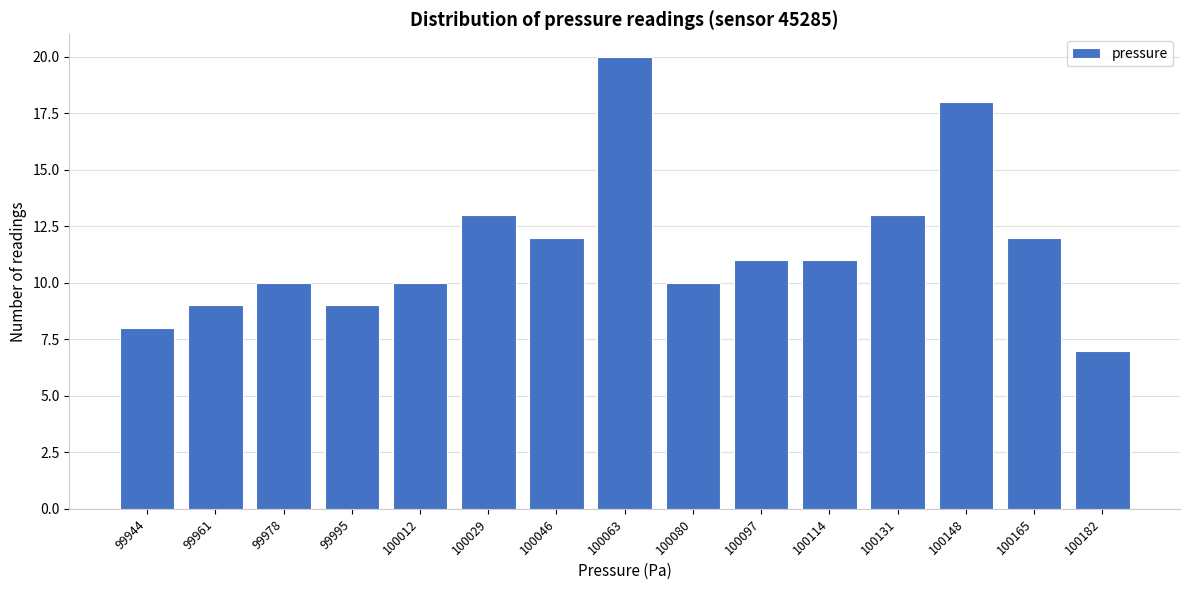

Reading left to right, what are all the values shown in this chart?

99944=8	99961=9	99978=10	99995=9	100012=10	100029=13	100046=12	100063=20	100080=10	100097=11	100114=11	100131=13	100148=18	100165=12	100182=7